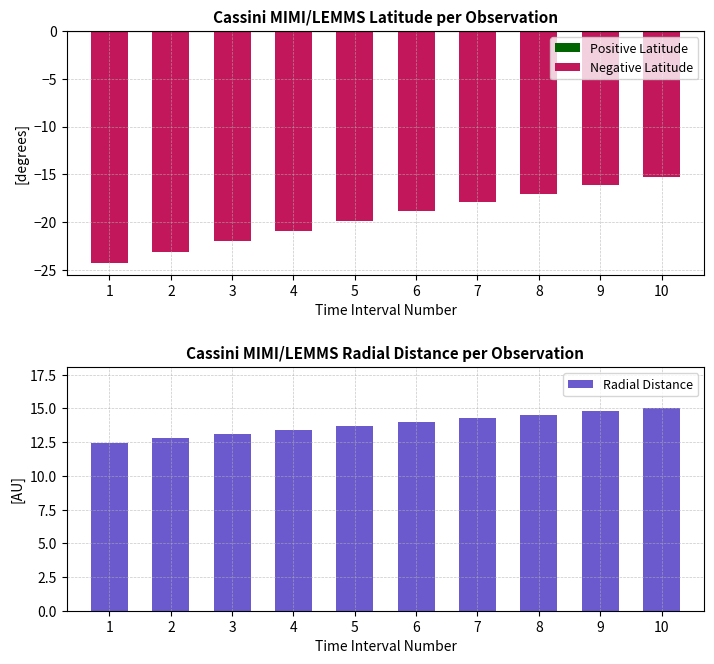

Rank the series at 6 from highest to lowest value.

Radial Distance, Positive Latitude, Negative Latitude